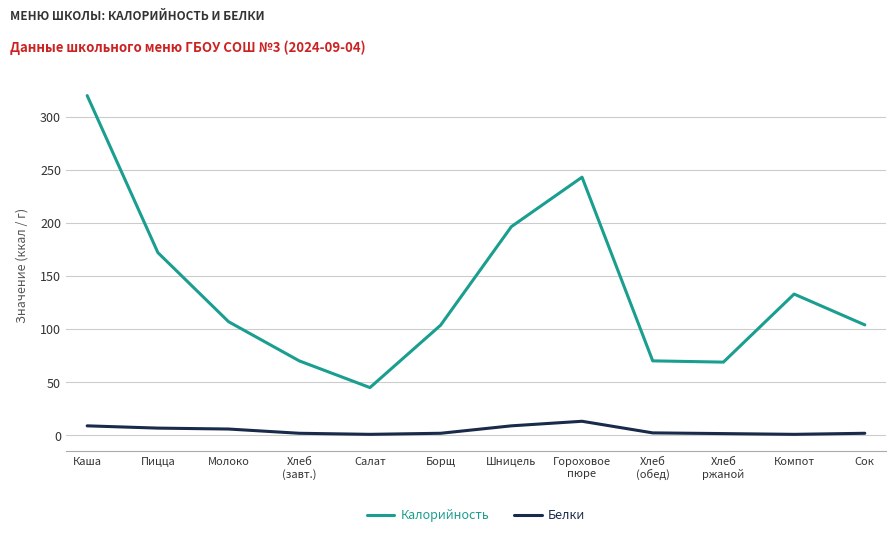

At how many categories does at least one series exceed 199?

2